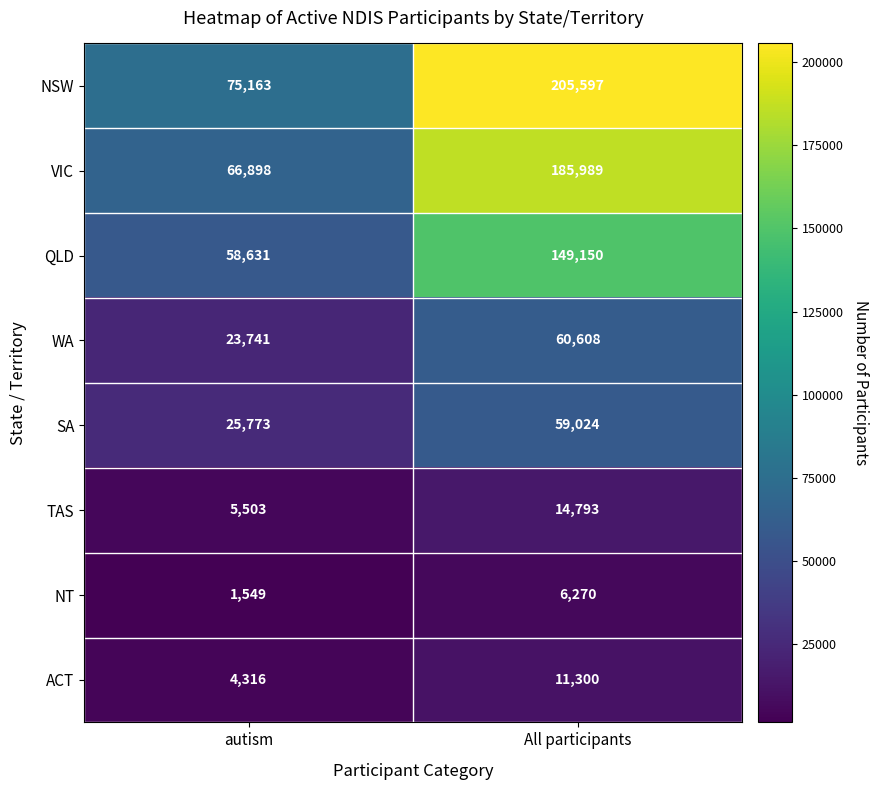

What is the difference between the highest and lowest values at autism?

73614